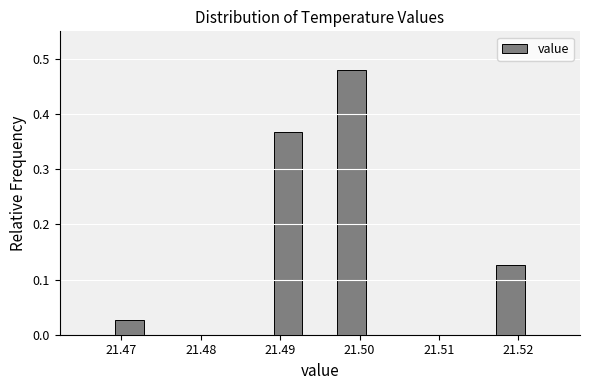

Reading left to right, list every bar in this chart as the range it spans on the x-axis followed by its height. The values are not printed on the chart, so give them approximately, as read against the axis.

21.465 to 21.469: 0
21.469 to 21.473: 0.03
21.473 to 21.477: 0
21.477 to 21.481: 0
21.481 to 21.485: 0
21.485 to 21.489: 0
21.489 to 21.493: 0.37
21.493 to 21.497: 0
21.497 to 21.501: 0.48
21.501 to 21.505: 0
21.505 to 21.509: 0
21.509 to 21.513: 0
21.513 to 21.517: 0
21.517 to 21.521: 0.13
21.521 to 21.525: 0